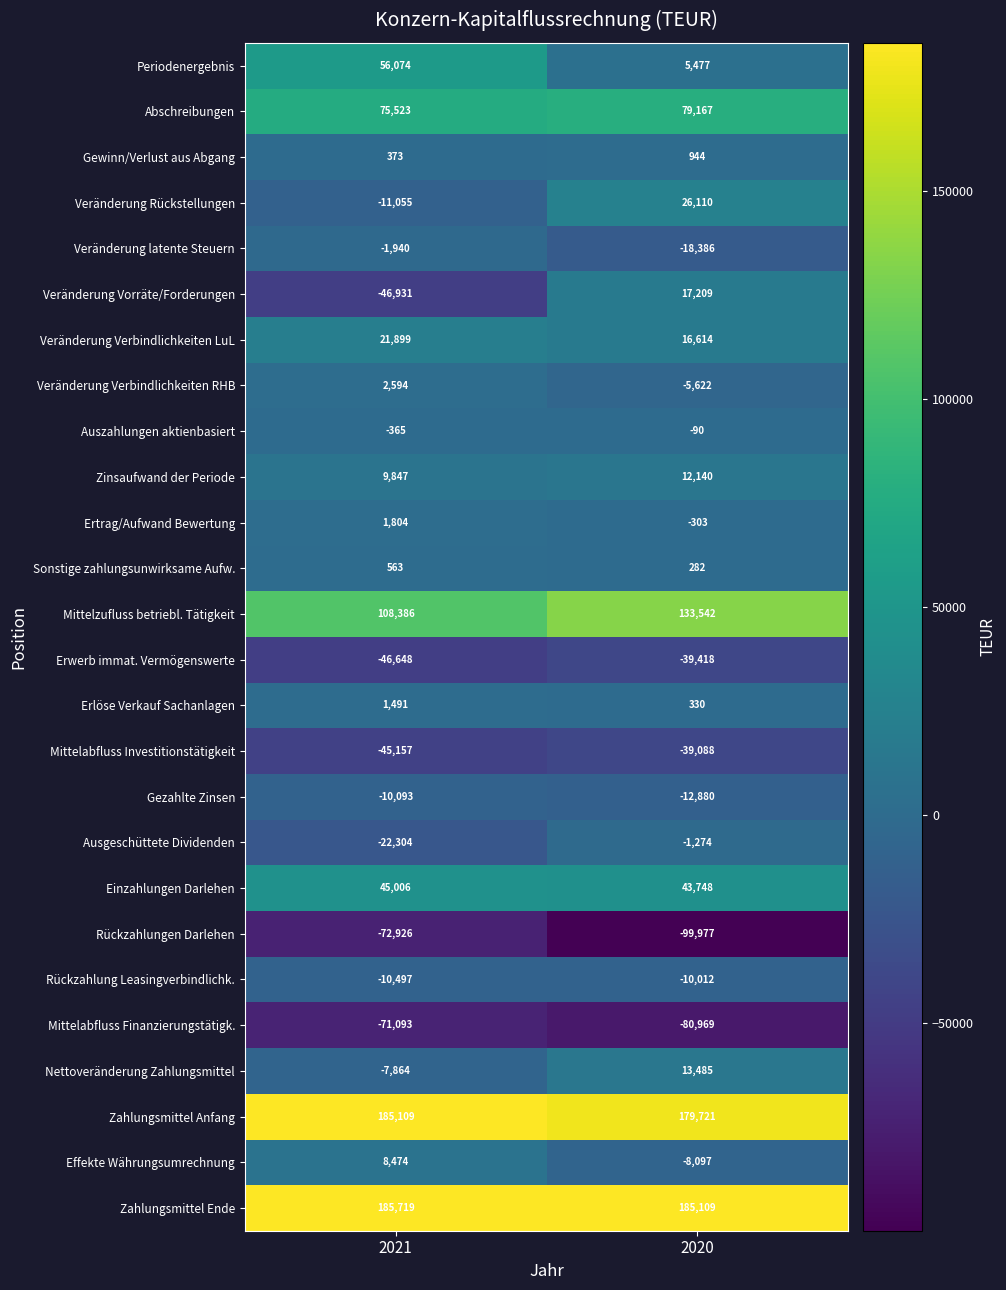

What is the difference between the Gezahlte Zinsen values at 2020 and 2021?

2787